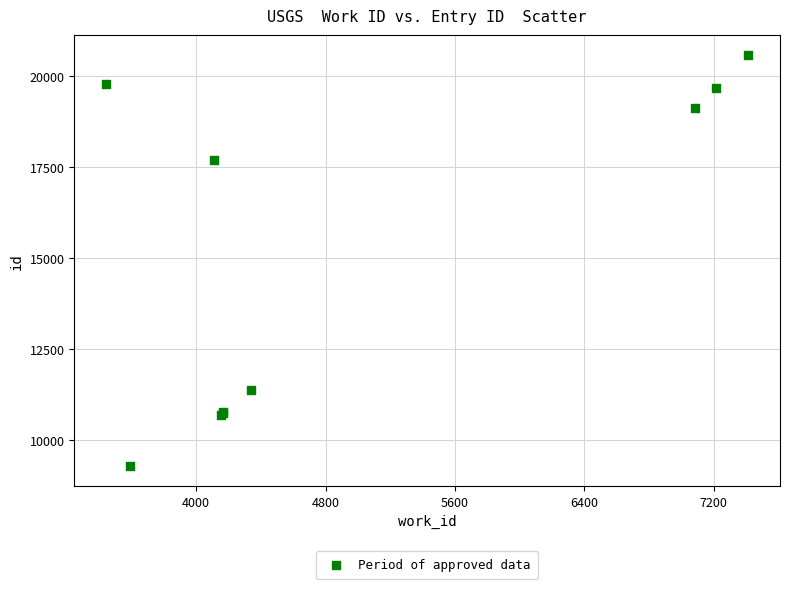

What Y value in the scatter plot is closest to 14939?

17704